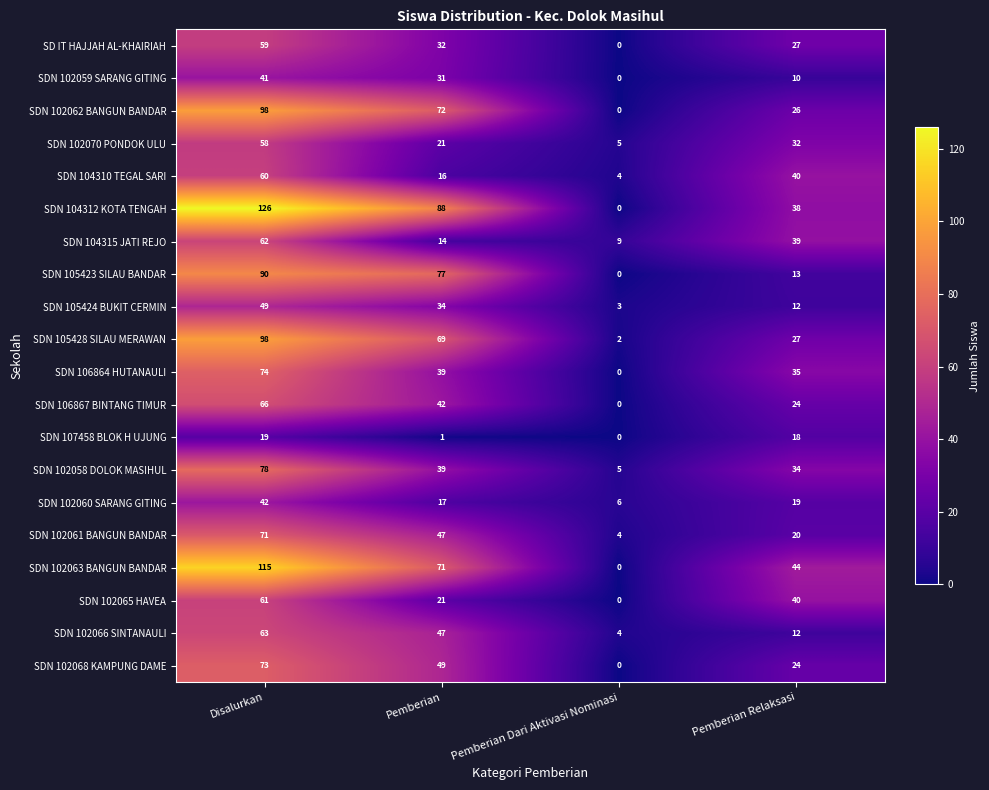

What is the sum of the SDN 102065 HAVEA values at Pemberian Relaksasi and Disalurkan?

101